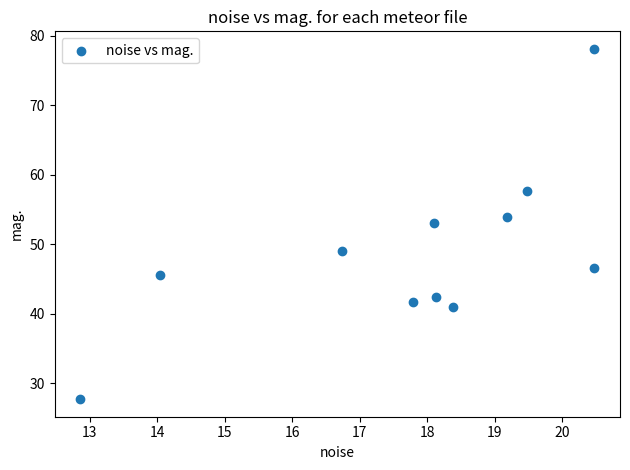

What is the average X value?

17.8